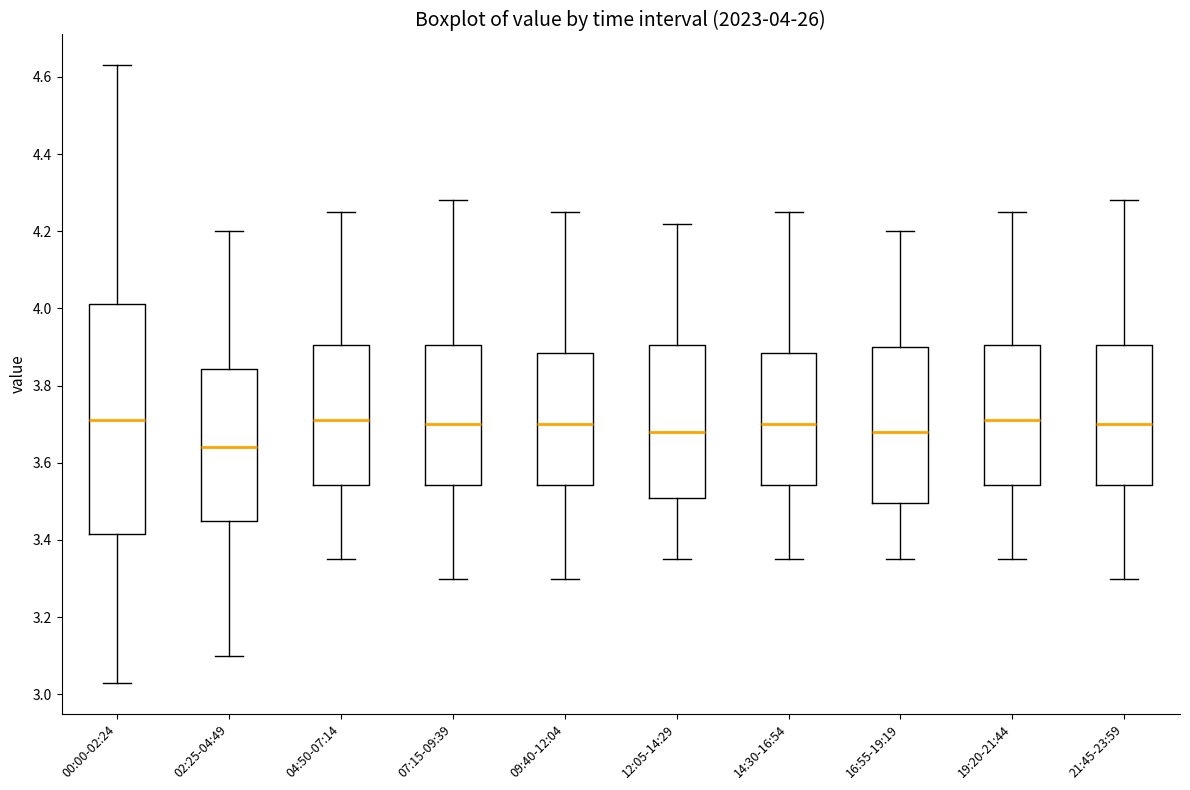

Which box is the tallest, from its lower edge to its upper edge?

00:00-02:24